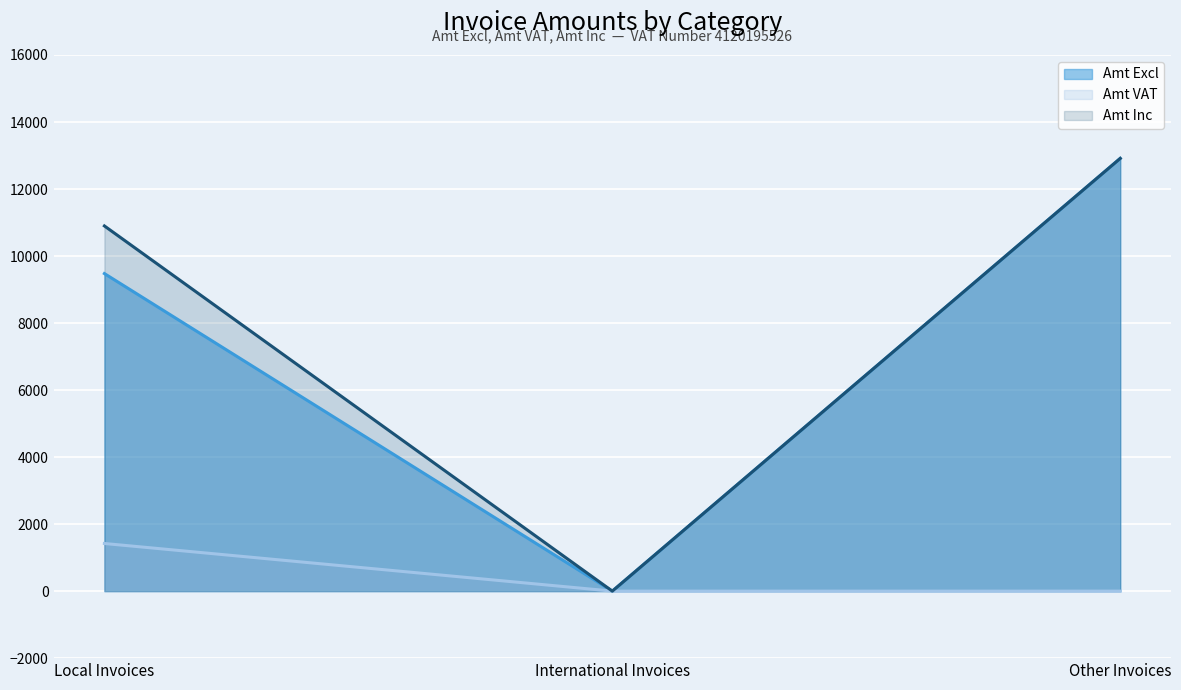

What is the average value of the Amt VAT series?

473.8